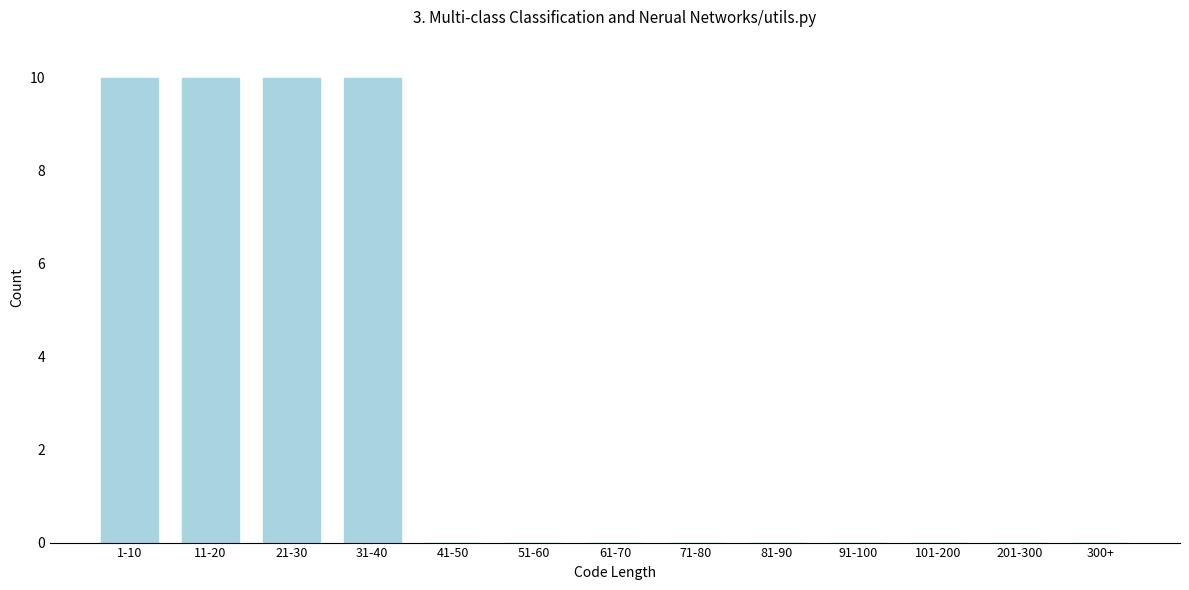

Reading right to left, transcribe all the data shown in this chart.

300+=0	201-300=0	101-200=0	91-100=0	81-90=0	71-80=0	61-70=0	51-60=0	41-50=0	31-40=10	21-30=10	11-20=10	1-10=10